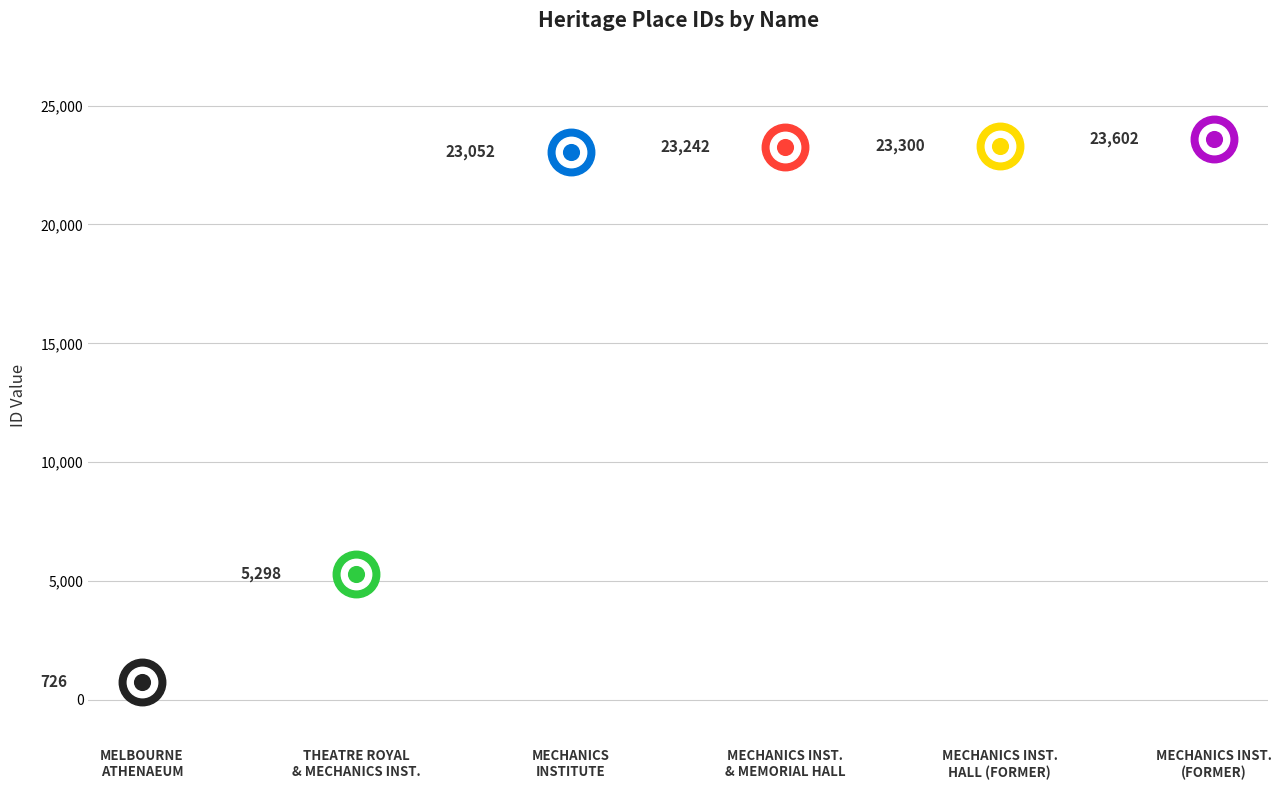

What is the change in value from MECHANICS INSTITUTE to MECHANICS INSTITUTE (FORMER)?

+550